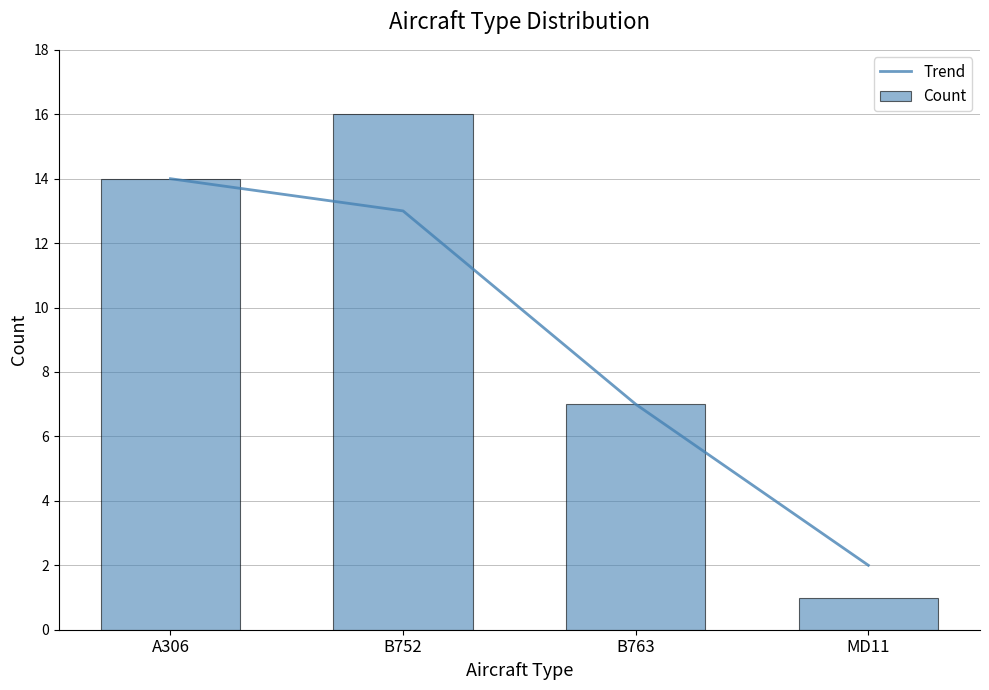

At which category does the chart reach its minimum across all series?

MD11